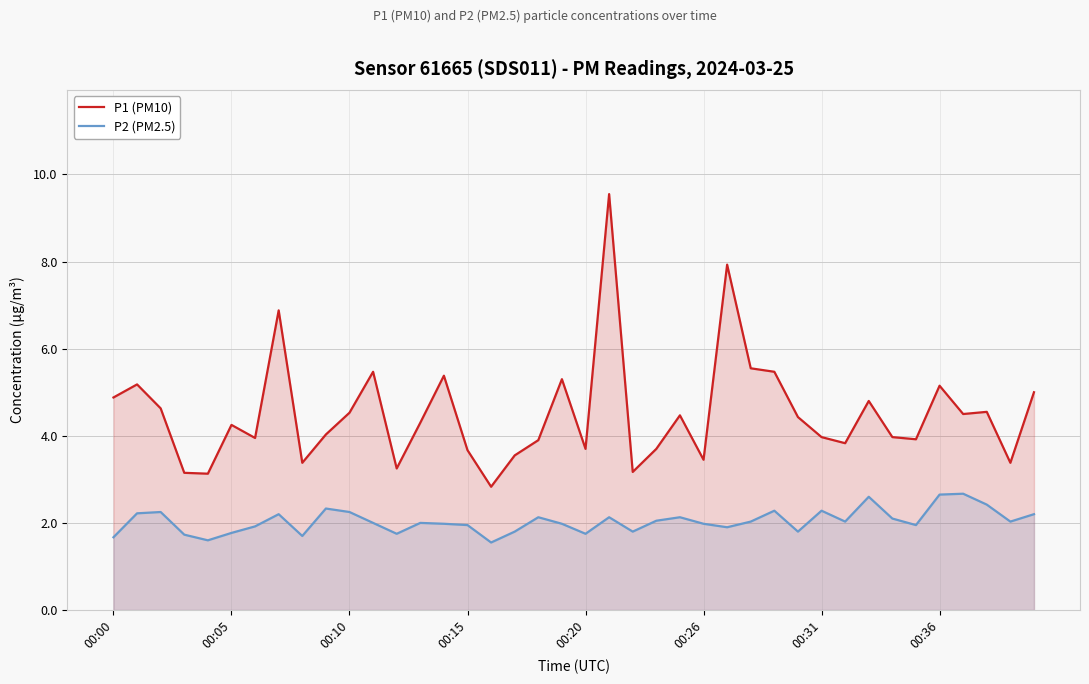

True or false: P2 (PM2.5) and P1 (PM10) cross at least once.

False